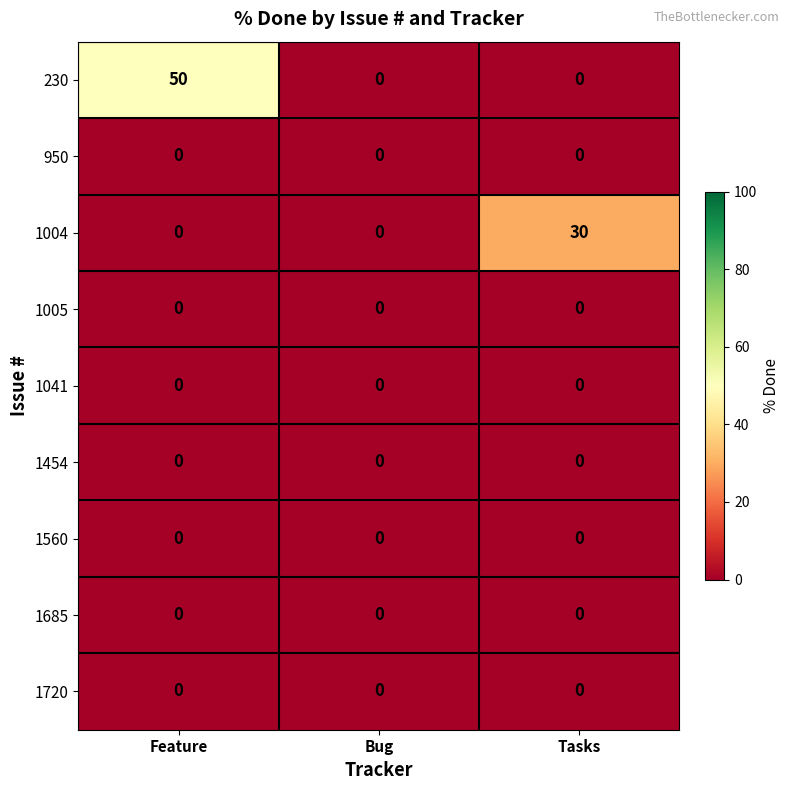

Which series has the largest range (max minus min)?

230